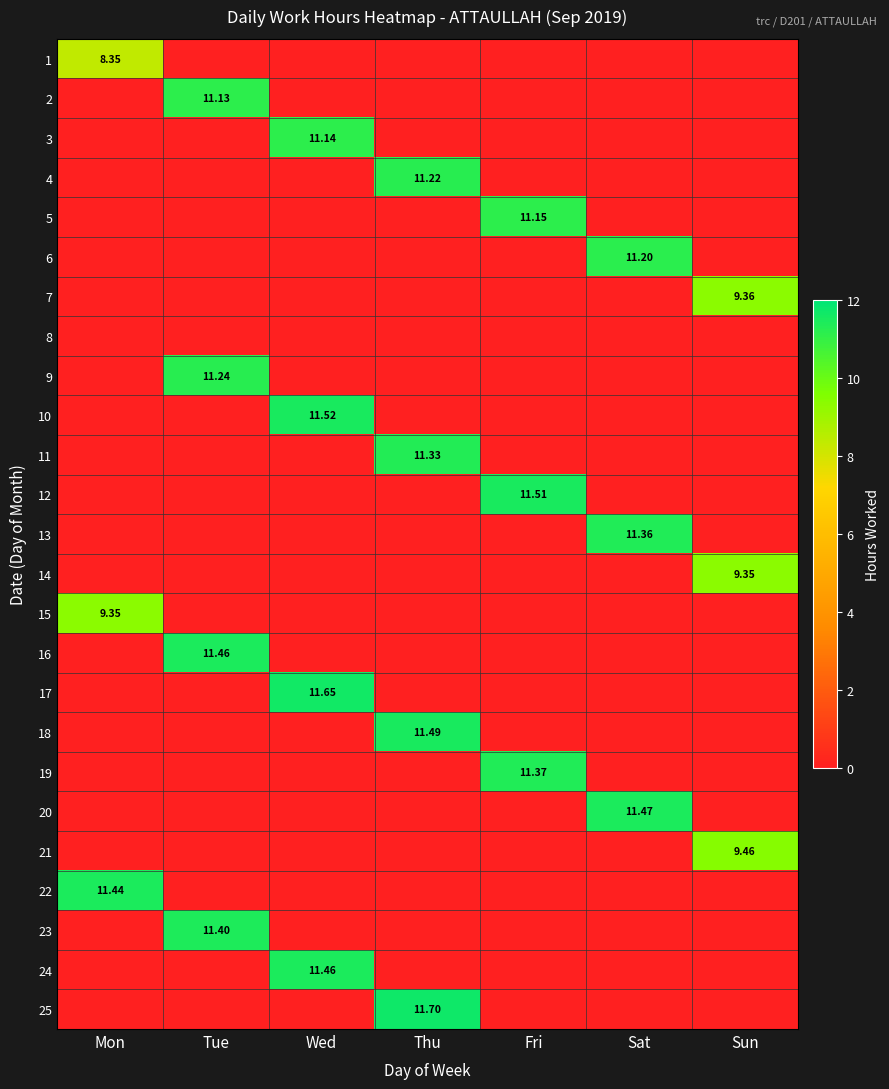

Is it true that 18 equals 0.0 at Sat?

True